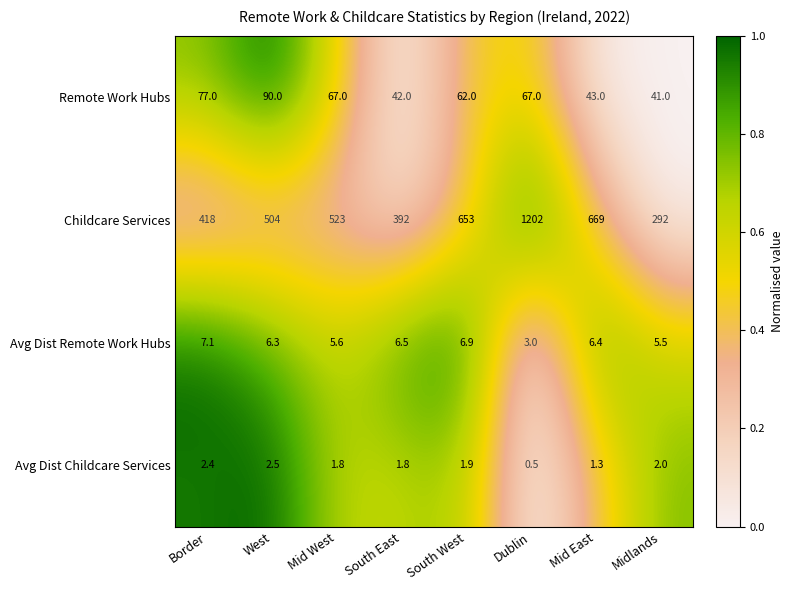

Rank the series at Mid East from highest to lowest value.

Childcare Services, Remote Work Hubs, Avg Dist Remote Work Hubs, Avg Dist Childcare Services